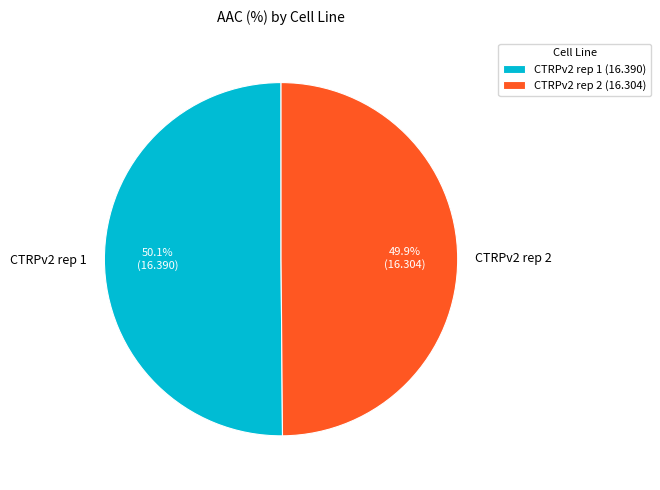

Do CTRPv2 rep 1 and CTRPv2 rep 2 together represent more than half of the pie?

Yes